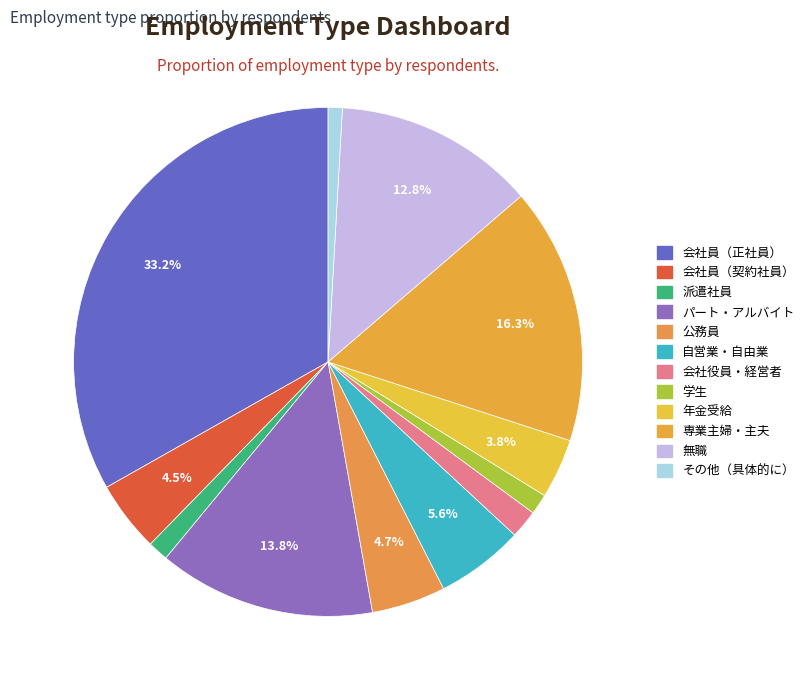

Count the number of slices in the pie.

12